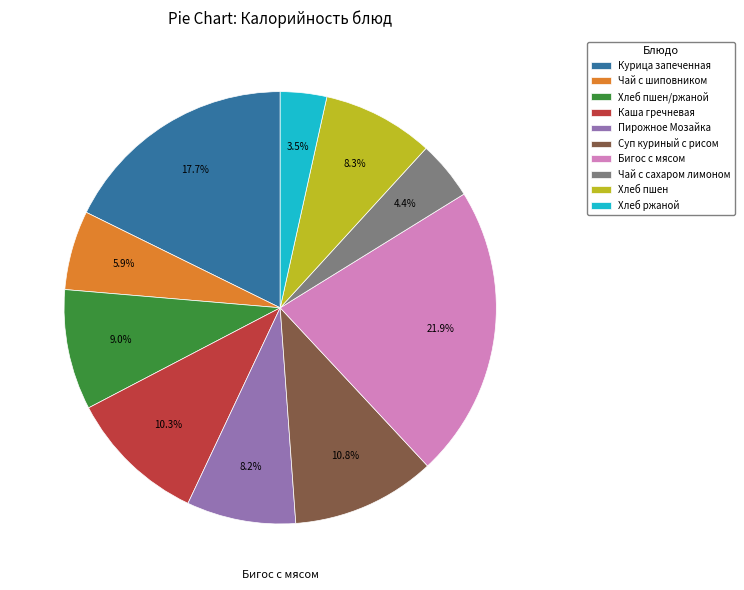

What percentage is the Хлеб пшен slice, to the nearest percent?

8%